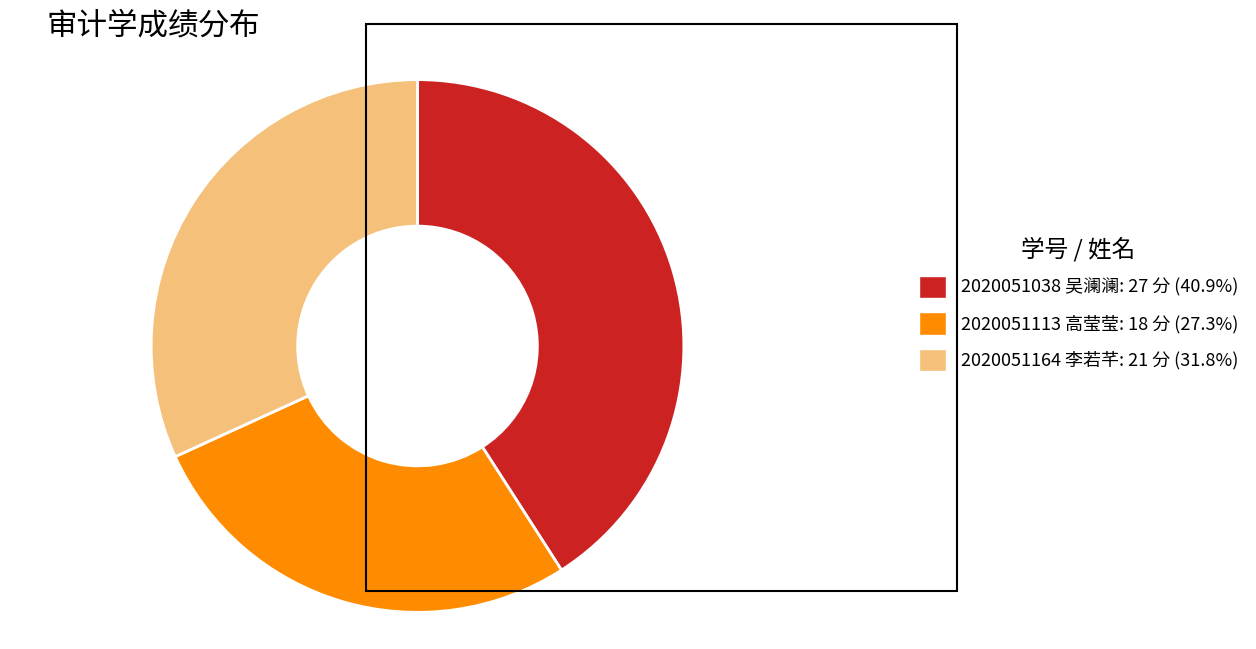

Approximately how many times larger is the value at 2020051038 吴澜澜: 27 分 (40.9%) compared to 2020051113 高莹莹: 18 分 (27.3%)?

1.5